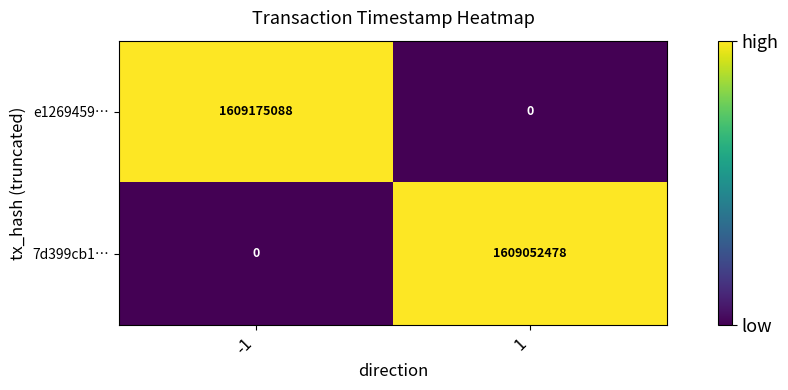

At how many categories does at least one series exceed 204095625?

2